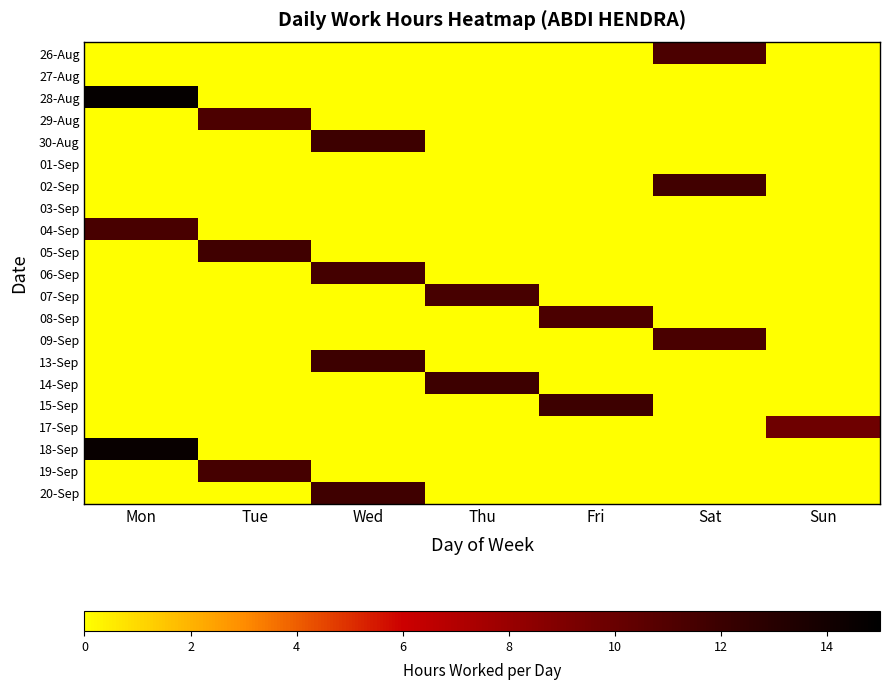

Reading right to left, what are all the values shown in this chart?

26-Aug: Sun=0.0	Sat=11.3	Fri=0.0	Thu=0.0	Wed=0.0	Tue=0.0	Mon=0.0
27-Aug: Sun=0.0	Sat=0.0	Fri=0.0	Thu=0.0	Wed=0.0	Tue=0.0	Mon=0.0
28-Aug: Sun=0.0	Sat=0.0	Fri=0.0	Thu=0.0	Wed=0.0	Tue=0.0	Mon=14.7
29-Aug: Sun=0.0	Sat=0.0	Fri=0.0	Thu=0.0	Wed=0.0	Tue=11.2	Mon=0.0
30-Aug: Sun=0.0	Sat=0.0	Fri=0.0	Thu=0.0	Wed=11.9	Tue=0.0	Mon=0.0
01-Sep: Sun=0.0	Sat=0.0	Fri=0.0	Thu=0.0	Wed=0.0	Tue=0.0	Mon=0.0
02-Sep: Sun=0.0	Sat=11.7	Fri=0.0	Thu=0.0	Wed=0.0	Tue=0.0	Mon=0.0
03-Sep: Sun=0.0	Sat=0.0	Fri=0.0	Thu=0.0	Wed=0.0	Tue=0.0	Mon=0.0
04-Sep: Sun=0.0	Sat=0.0	Fri=0.0	Thu=0.0	Wed=0.0	Tue=0.0	Mon=11.4
05-Sep: Sun=0.0	Sat=0.0	Fri=0.0	Thu=0.0	Wed=0.0	Tue=11.7	Mon=0.0
06-Sep: Sun=0.0	Sat=0.0	Fri=0.0	Thu=0.0	Wed=11.6	Tue=0.0	Mon=0.0
07-Sep: Sun=0.0	Sat=0.0	Fri=0.0	Thu=11.4	Wed=0.0	Tue=0.0	Mon=0.0
08-Sep: Sun=0.0	Sat=0.0	Fri=11.3	Thu=0.0	Wed=0.0	Tue=0.0	Mon=0.0
09-Sep: Sun=0.0	Sat=11.3	Fri=0.0	Thu=0.0	Wed=0.0	Tue=0.0	Mon=0.0
13-Sep: Sun=0.0	Sat=0.0	Fri=0.0	Thu=0.0	Wed=11.9	Tue=0.0	Mon=0.0
14-Sep: Sun=0.0	Sat=0.0	Fri=0.0	Thu=11.9	Wed=0.0	Tue=0.0	Mon=0.0
15-Sep: Sun=0.0	Sat=0.0	Fri=11.9	Thu=0.0	Wed=0.0	Tue=0.0	Mon=0.0
17-Sep: Sun=9.8	Sat=0.0	Fri=0.0	Thu=0.0	Wed=0.0	Tue=0.0	Mon=0.0
18-Sep: Sun=0.0	Sat=0.0	Fri=0.0	Thu=0.0	Wed=0.0	Tue=0.0	Mon=14.6
19-Sep: Sun=0.0	Sat=0.0	Fri=0.0	Thu=0.0	Wed=0.0	Tue=11.5	Mon=0.0
20-Sep: Sun=0.0	Sat=0.0	Fri=0.0	Thu=0.0	Wed=11.8	Tue=0.0	Mon=0.0